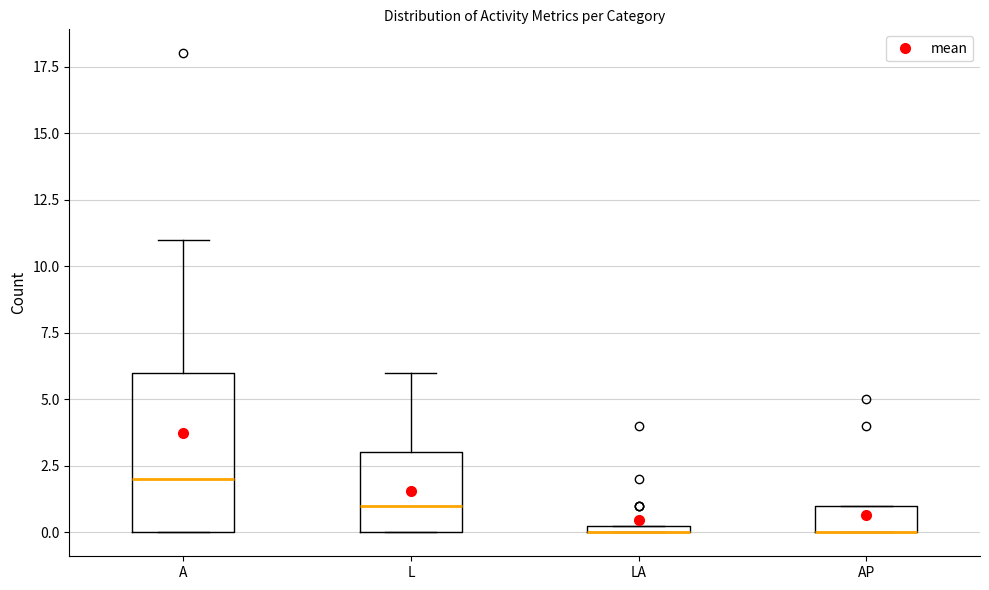

Where is the upper edge of the box for AP on the y-axis? The values are not printed on the chart, so give them approximately, as read against the axis.

1.0